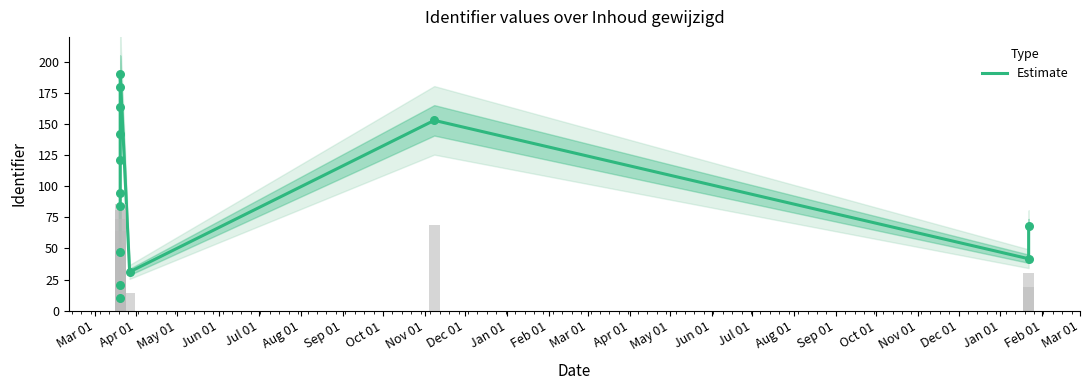

What is the ratio of the value at Oct 01 to the value at Sep 01?

1.1